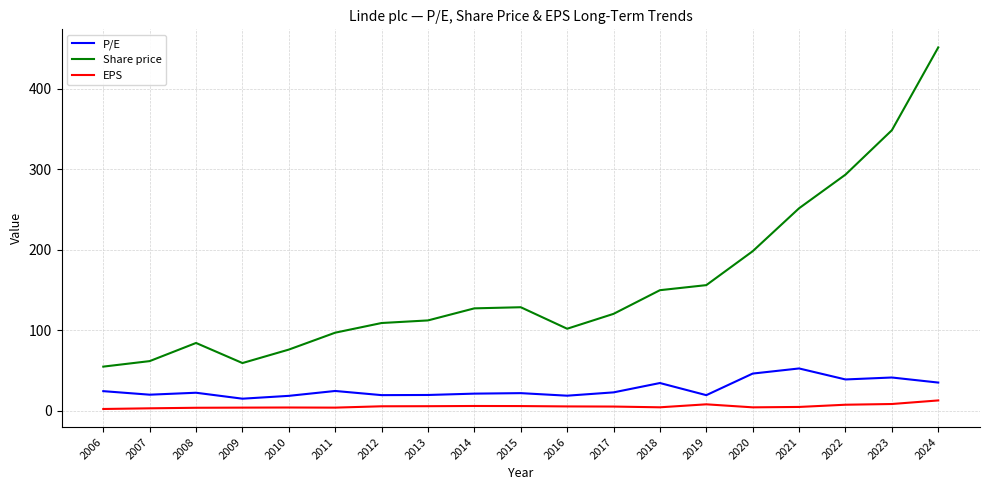

What is the difference between the highest and lowest values at 2020?

193.9